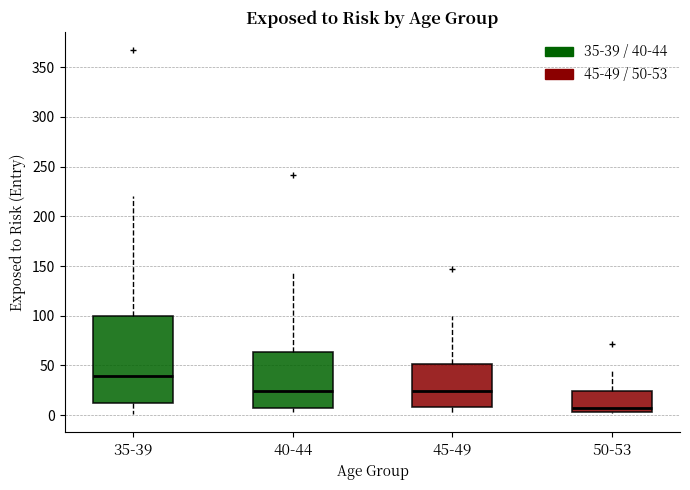

Where does the median line of the box for 40-44 sit on the y-axis? The values are not printed on the chart, so give them approximately, as read against the axis.

25